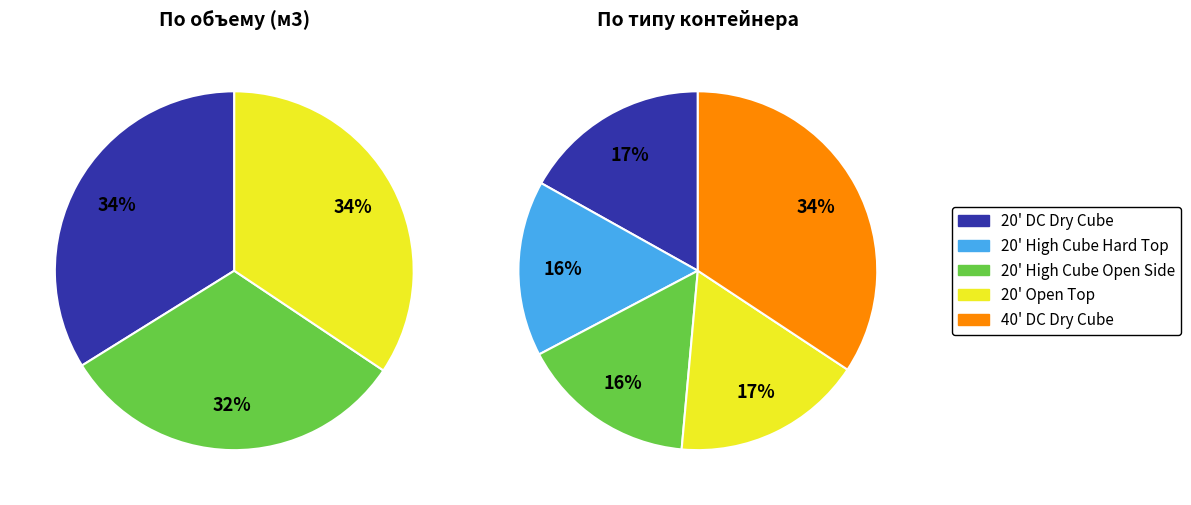

To the nearest percent, what is the difference between the largest and smallest slice percentages?

18%